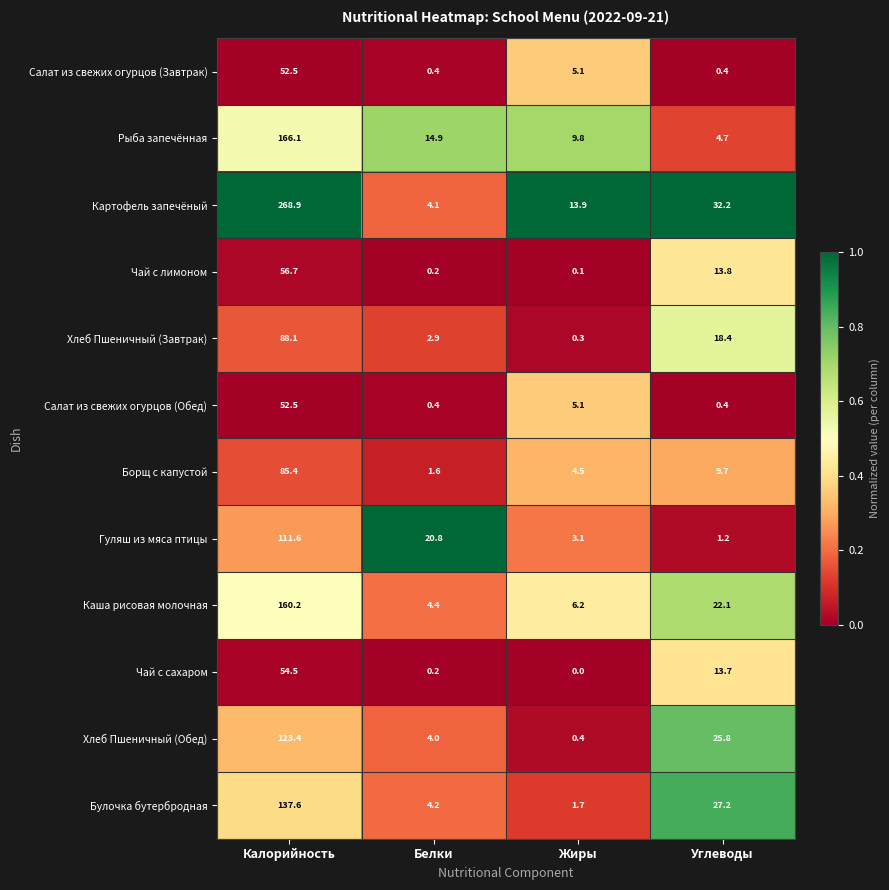

The Чай с сахаром series shows 19.0 at Углеводы. True or false?

False